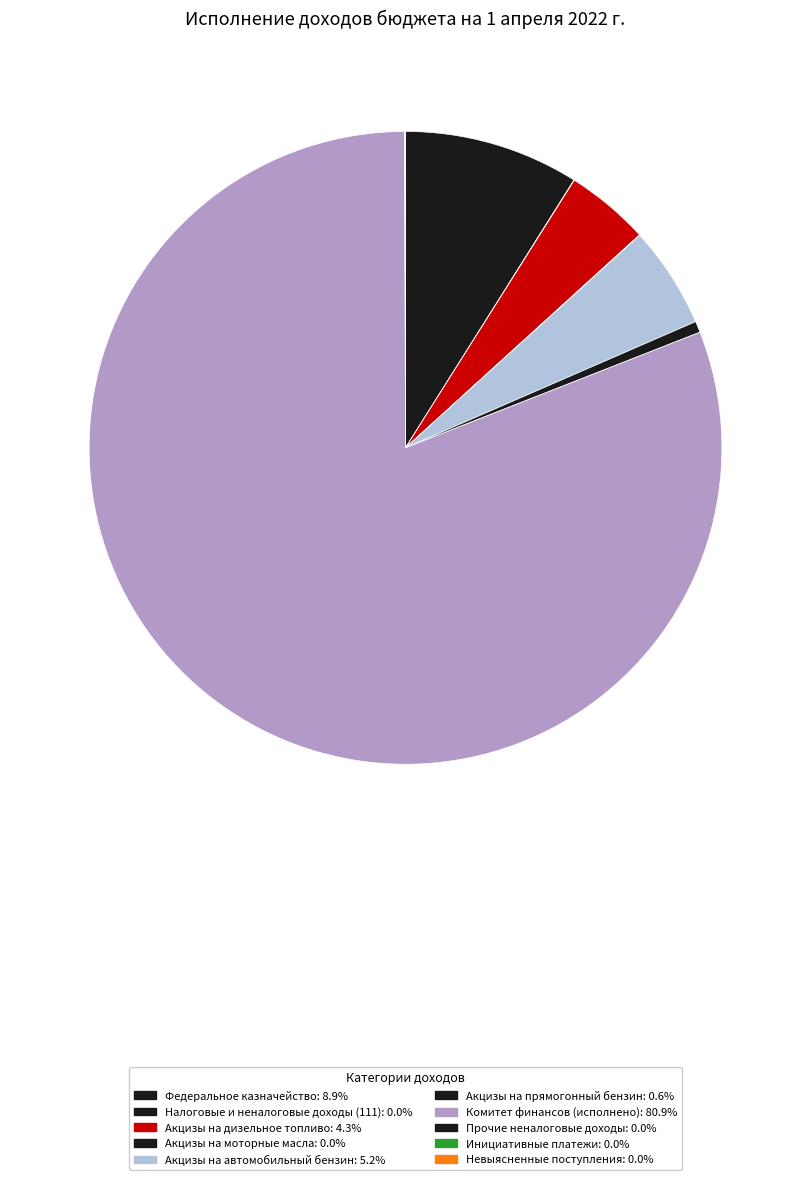

How many segments does this pie chart have?

10